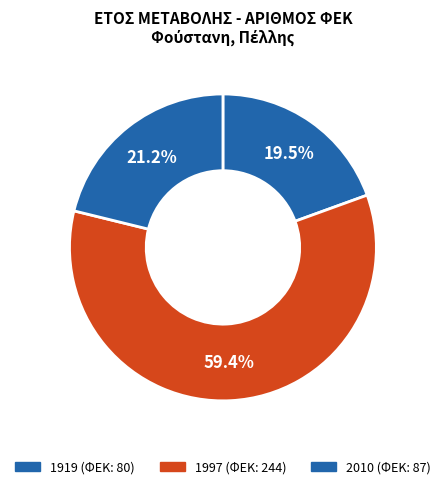

What is the ratio of the value at 2010 to the value at 1919?

1.1